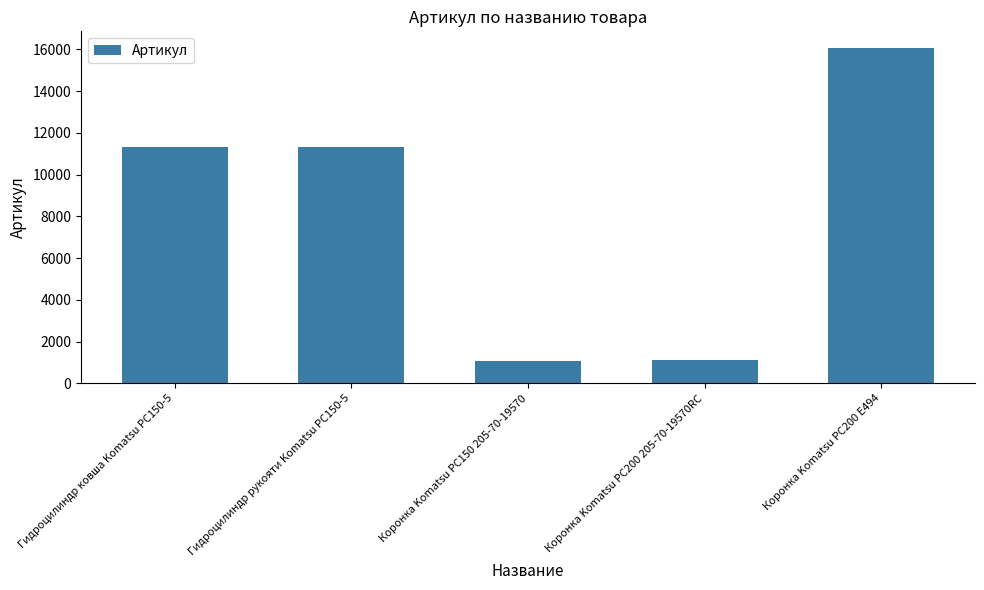

What is the greatest value displayed?

16058